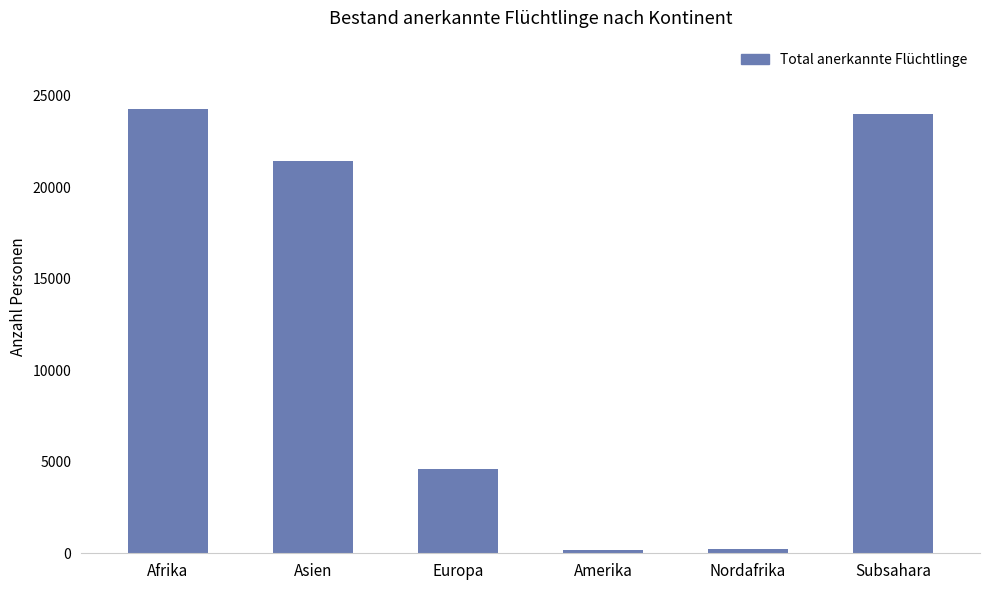

Is it true that the value at Asien is 21427?

True